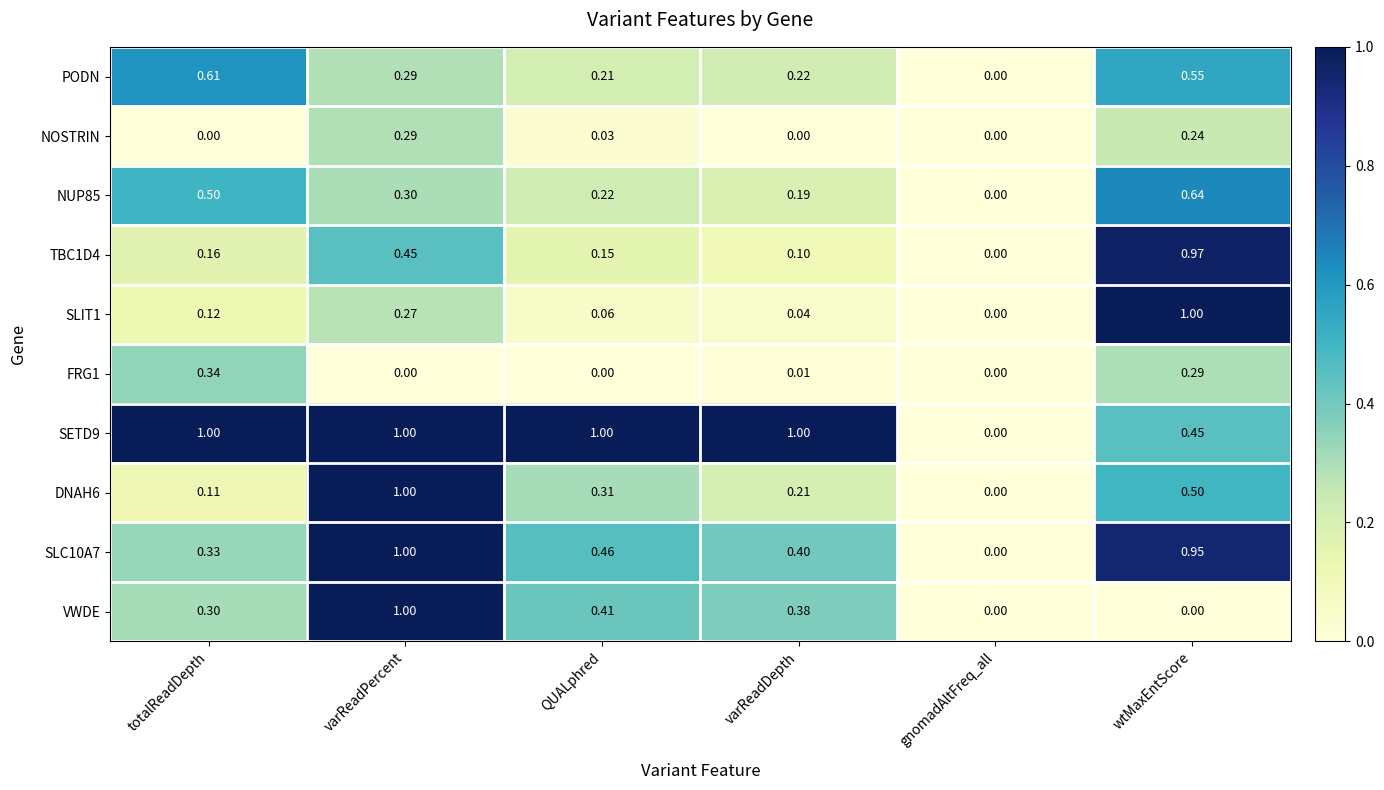

Where is PODN nearest to the value 0?

gnomadAltFreq_all